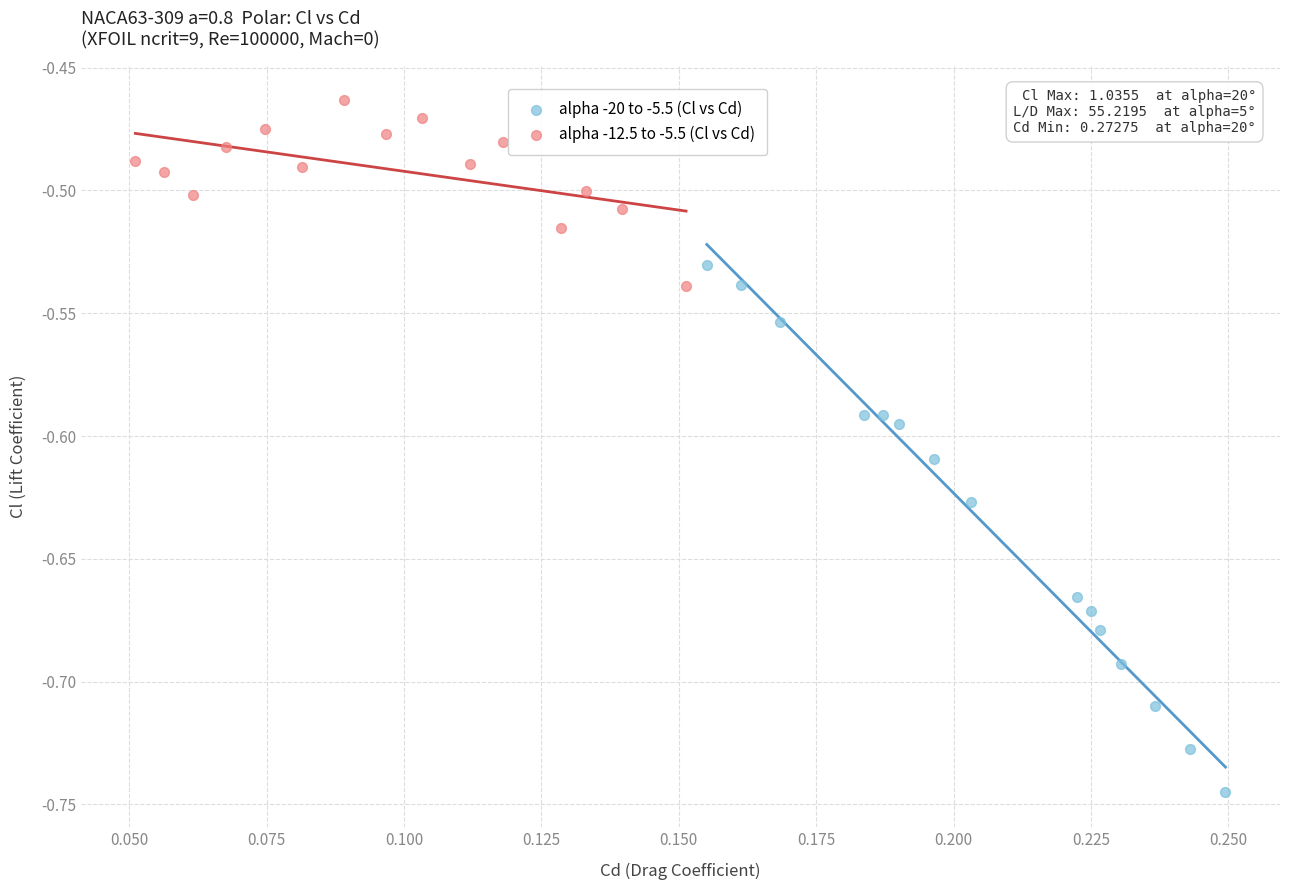

What are all the series names shown in the legend?

alpha -20 to -5.5 (Cl vs Cd), alpha -12.5 to -5.5 (Cl vs Cd)